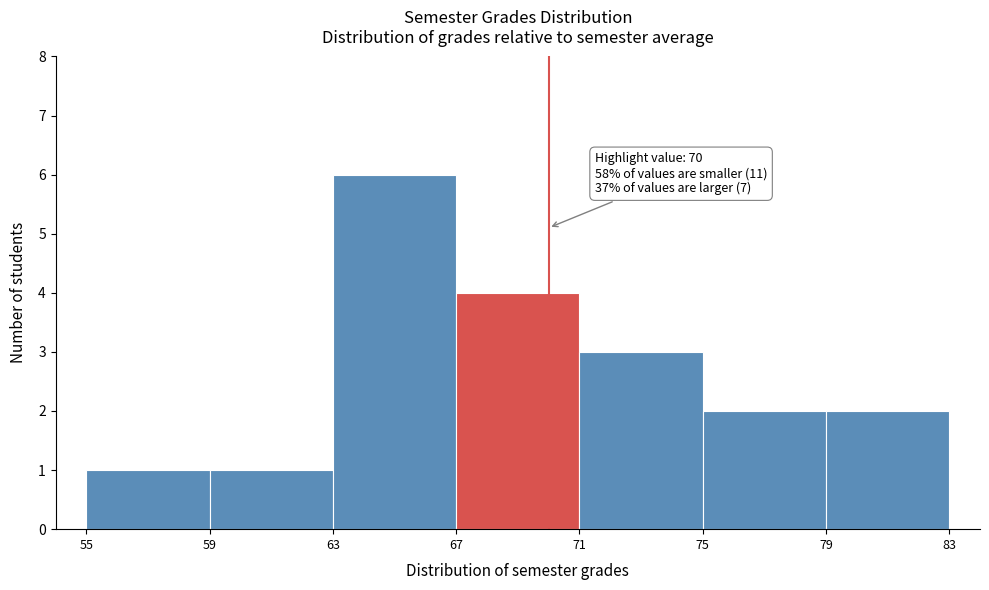

Over which range of the x-axis is the bar tallest?

63 to 67